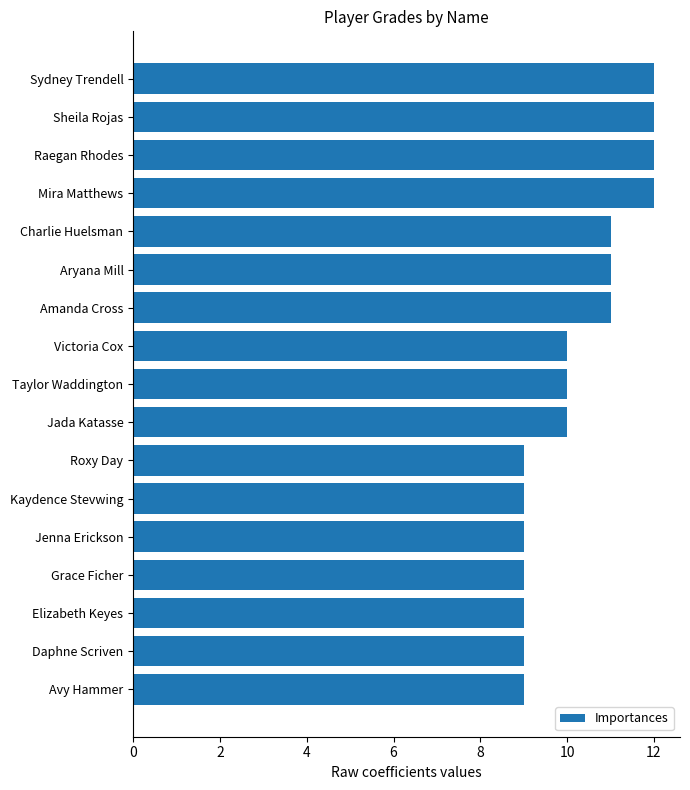

What value does the data have at Avy Hammer?

9